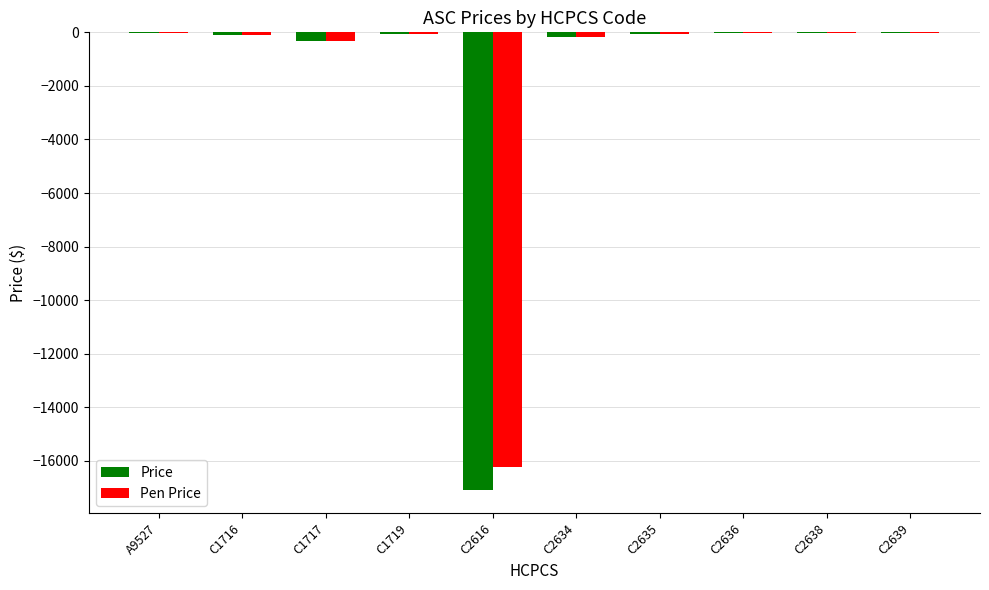

What is the sum of all Price values?

-17966.8